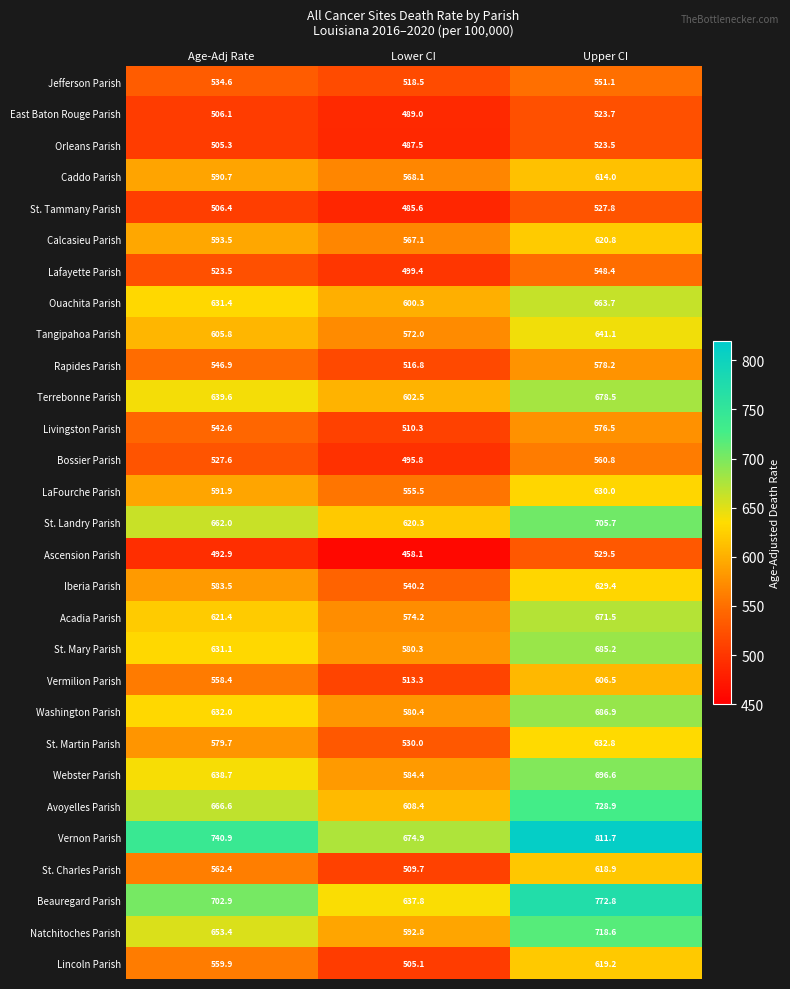

What is the total value across all series at Upper CI?

18352.3